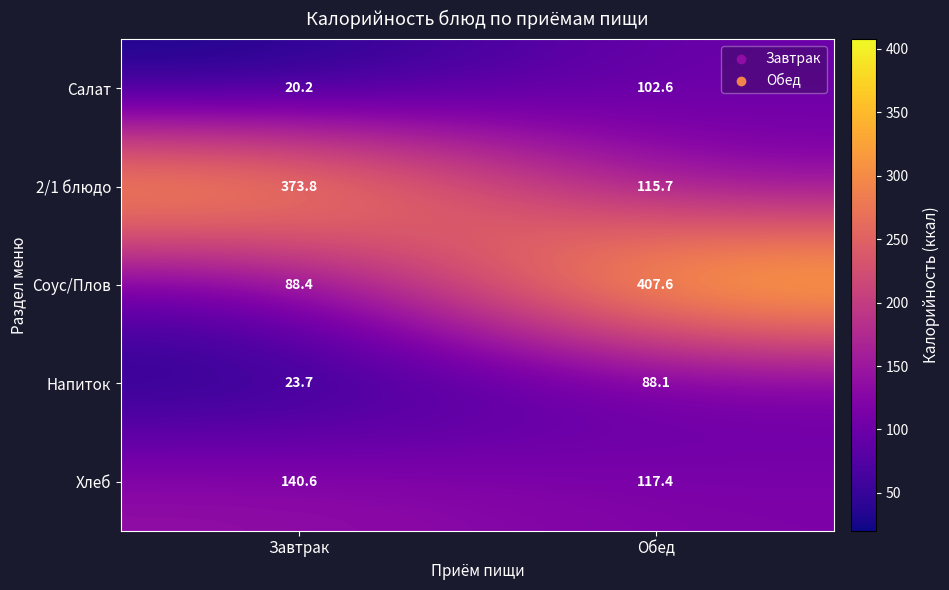

List the series in order of their peak value, highest first.

Соус/Плов, 2/1 блюдо, Хлеб, Салат, Напиток